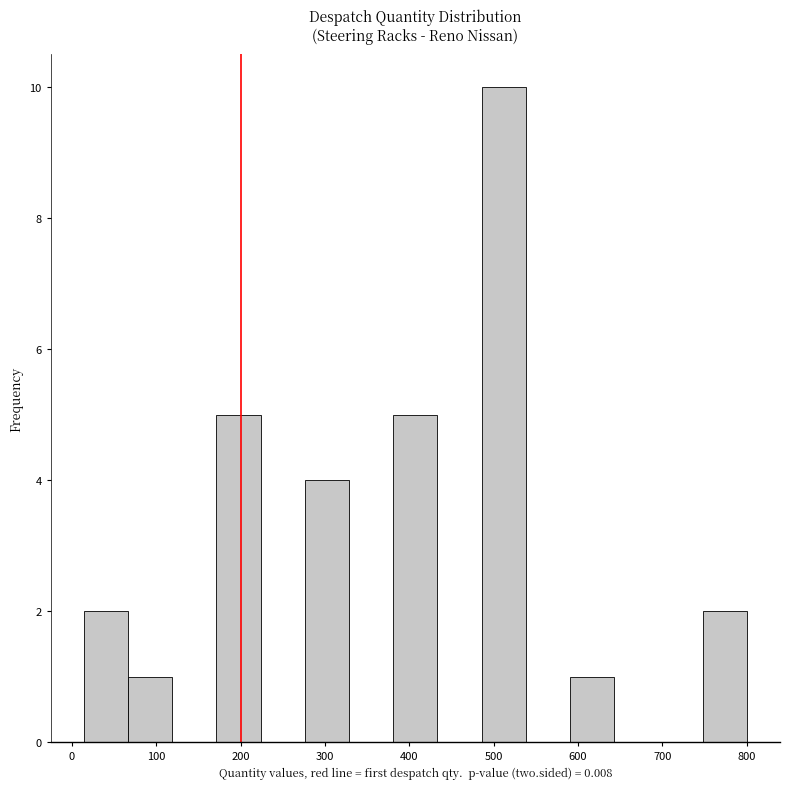

Which range on the x-axis has the tallest bar?

490 to 540